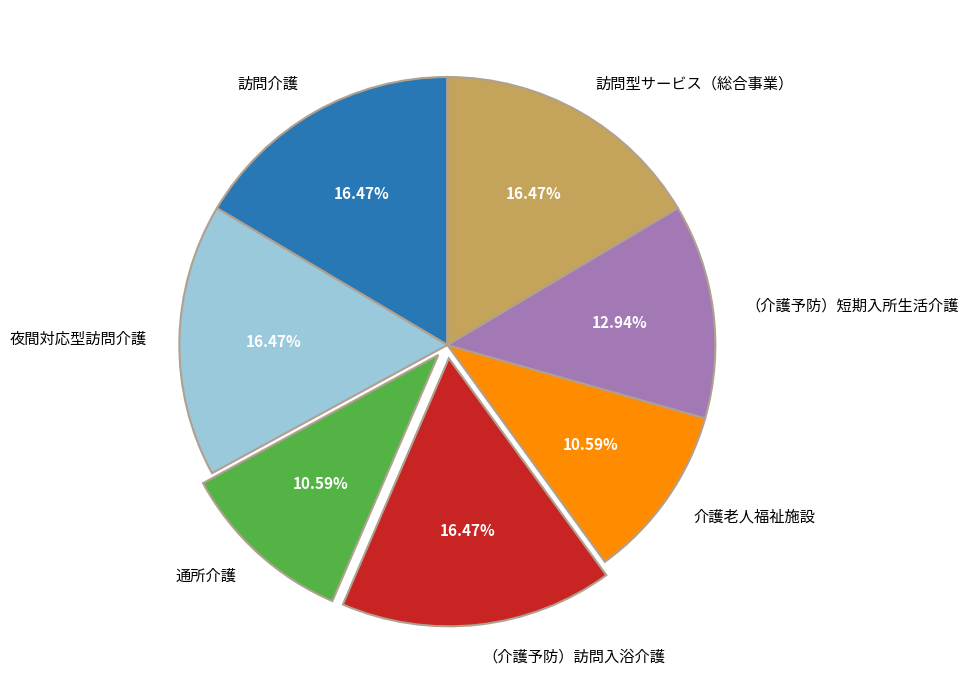

What is the ratio of the value at （介護予防）訪問入浴介護 to the value at 夜間対応型訪問介護?

1.0